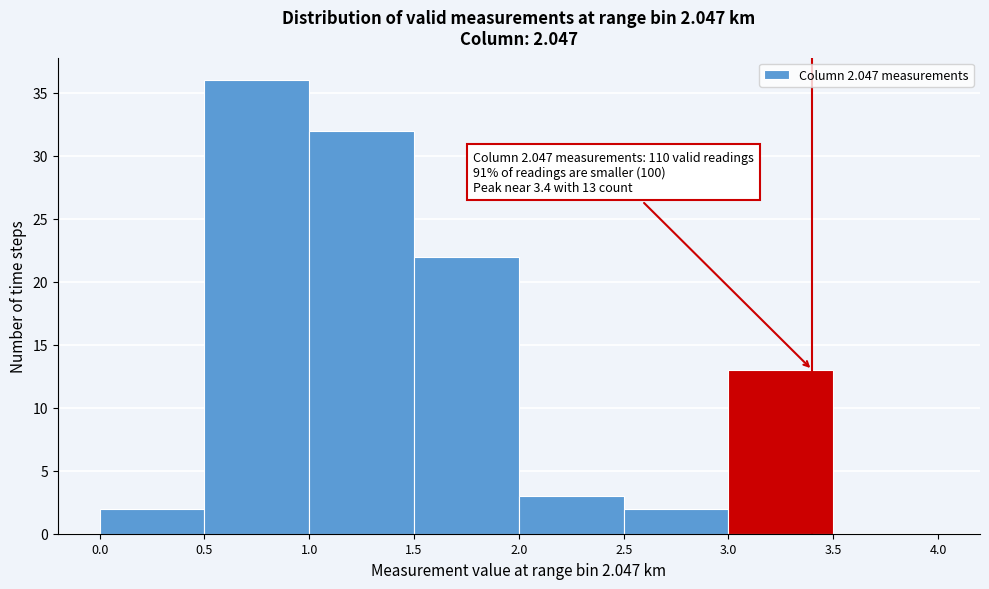

Which range on the x-axis has the tallest bar?

0.5 to 1.0